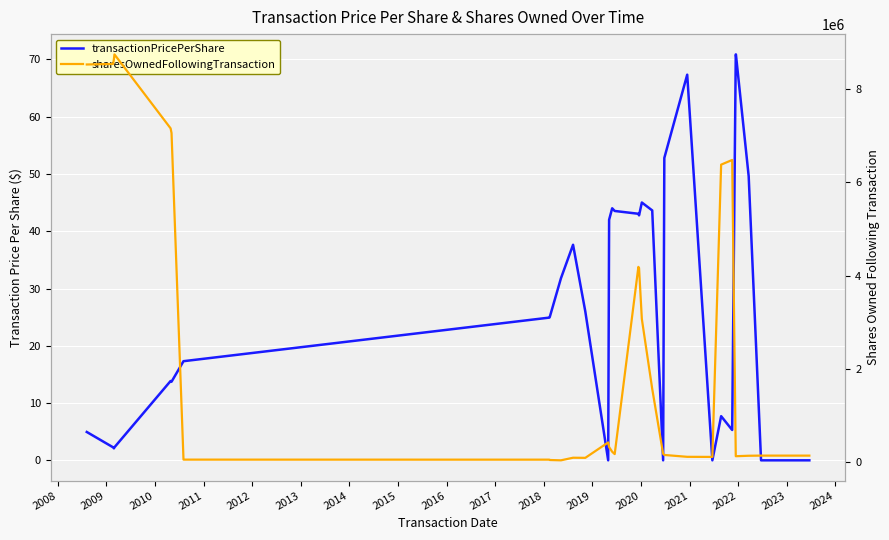

True or false: transactionPricePerShare and sharesOwnedFollowingTransaction cross at least once.

False